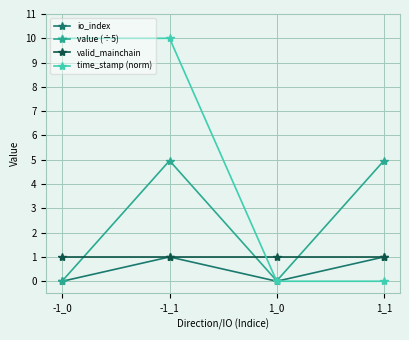

What is the maximum value for time_stamp (norm)?

10.0